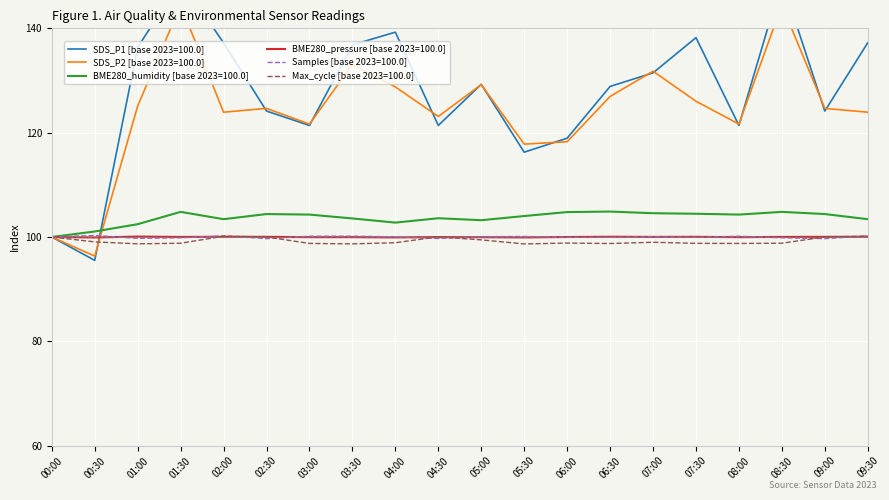

What is the sum of all BME280_humidity values?

2073.3